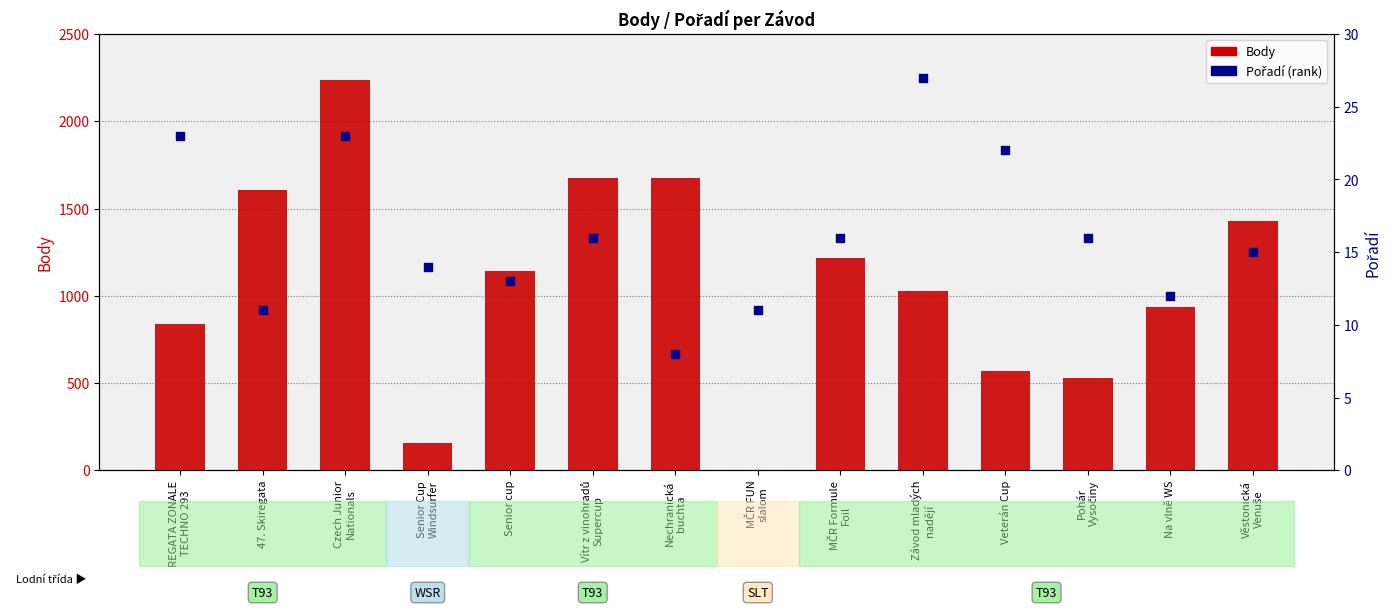

Is the value of Pořadí at Senior Cup
Windsurfer greater than the value of Body at Vítr z vinohradů
Supercup?

No